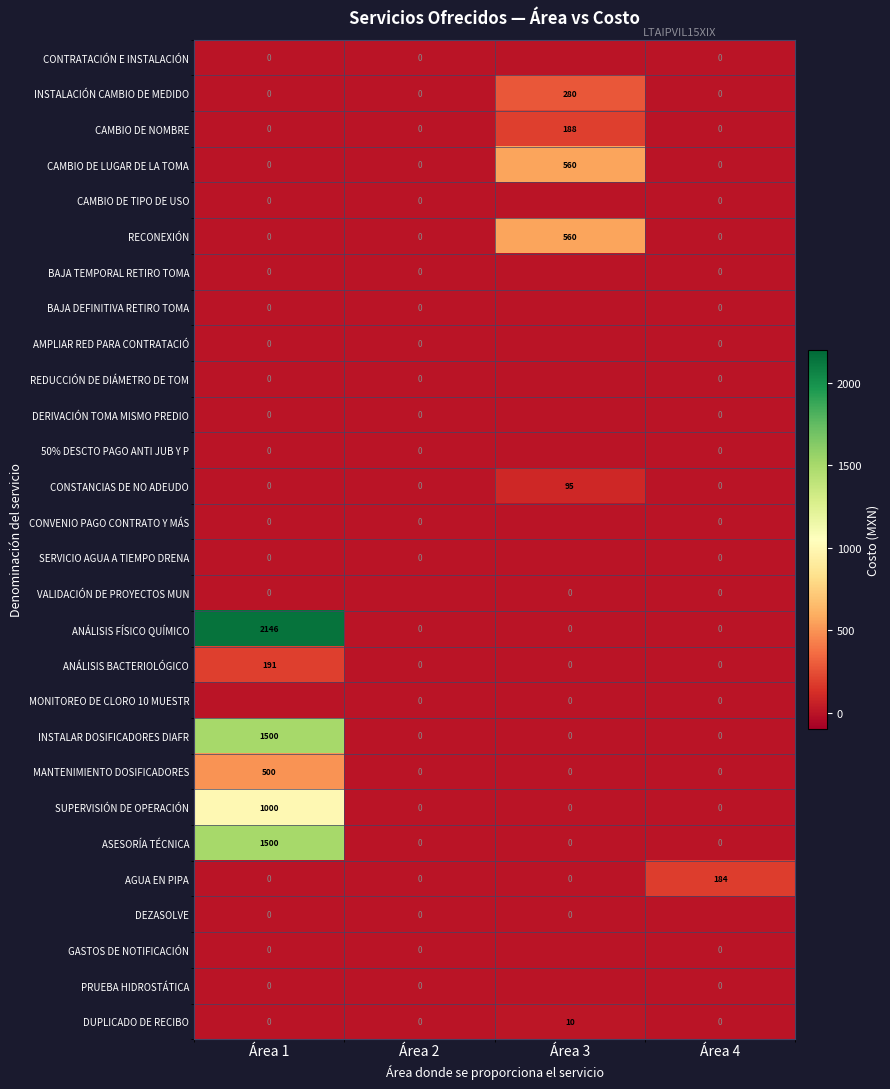

How many categories are shown in the chart?

4